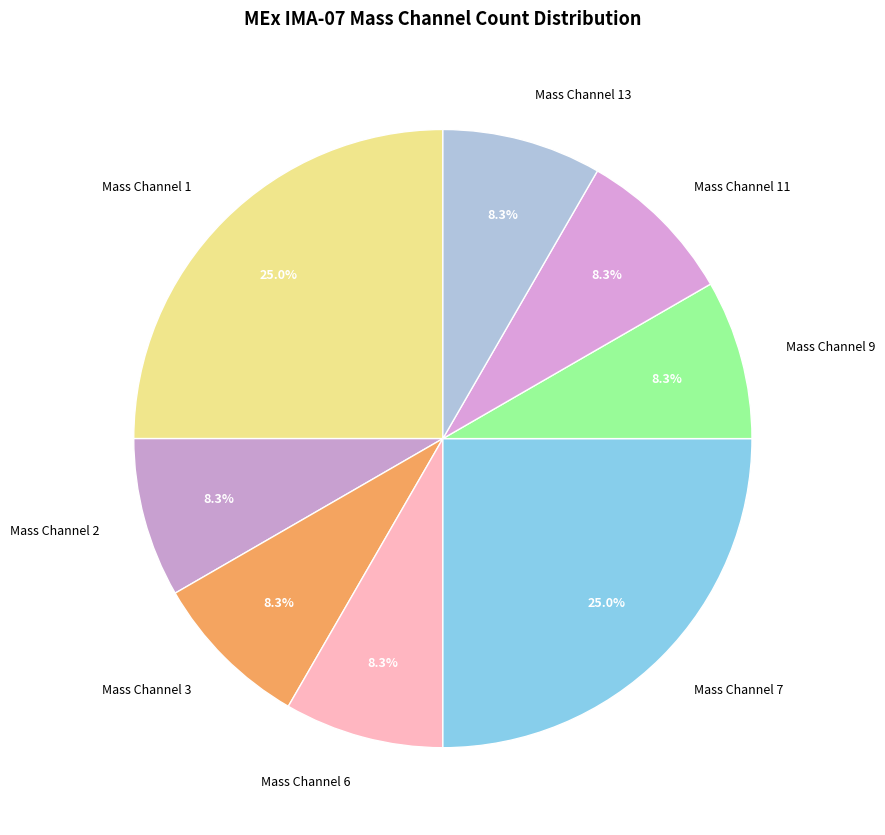

Approximately how many times larger is the value at Mass Channel 11 compared to Mass Channel 3?

1.0